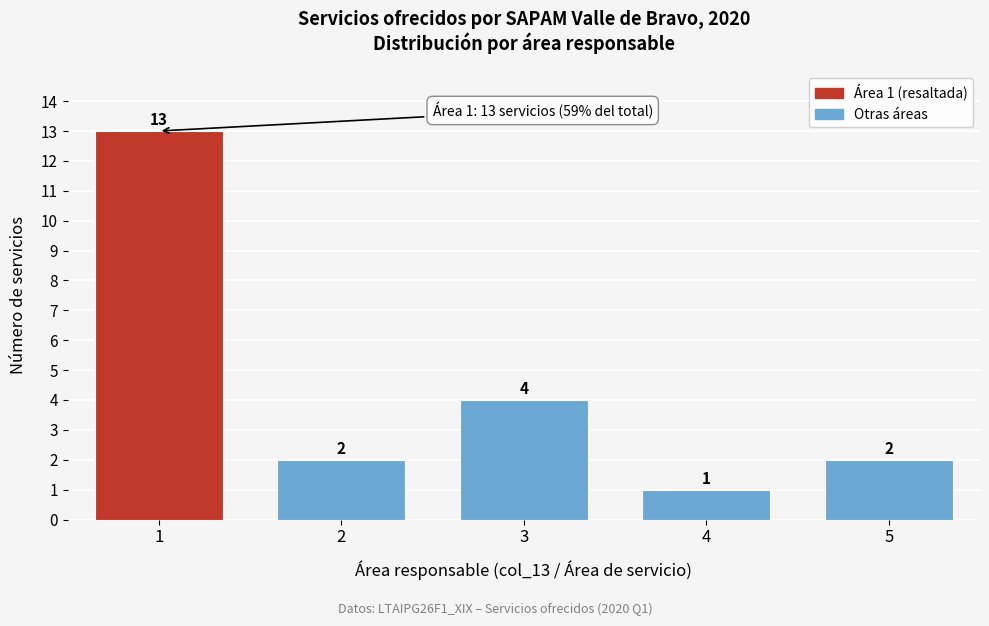

Reading left to right, what are all the values shown in this chart?

1=13	2=2	3=4	4=1	5=2